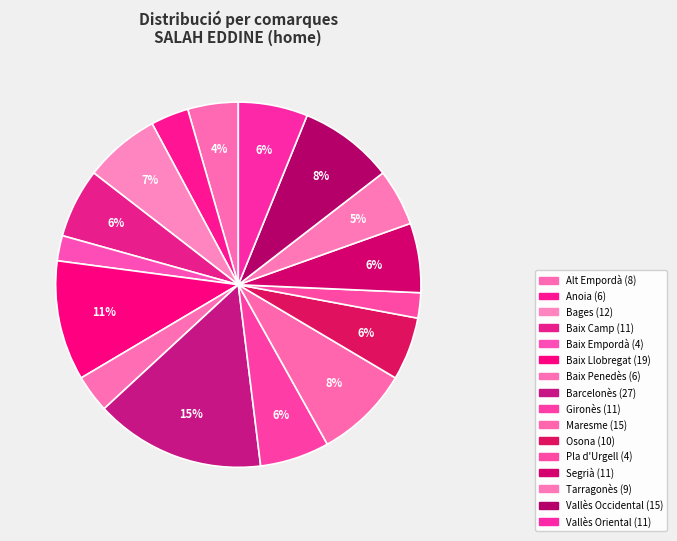

What percentage is the Vallès Occidental slice, to the nearest percent?

8%